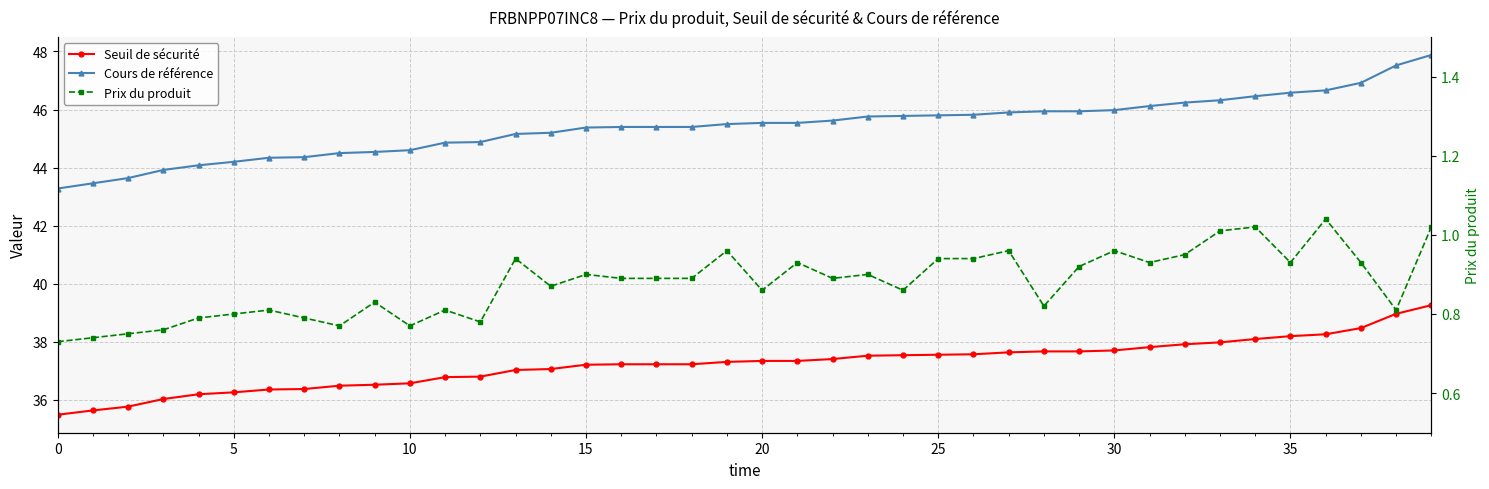

What is the spread (max minus min) of values at 22?

44.7